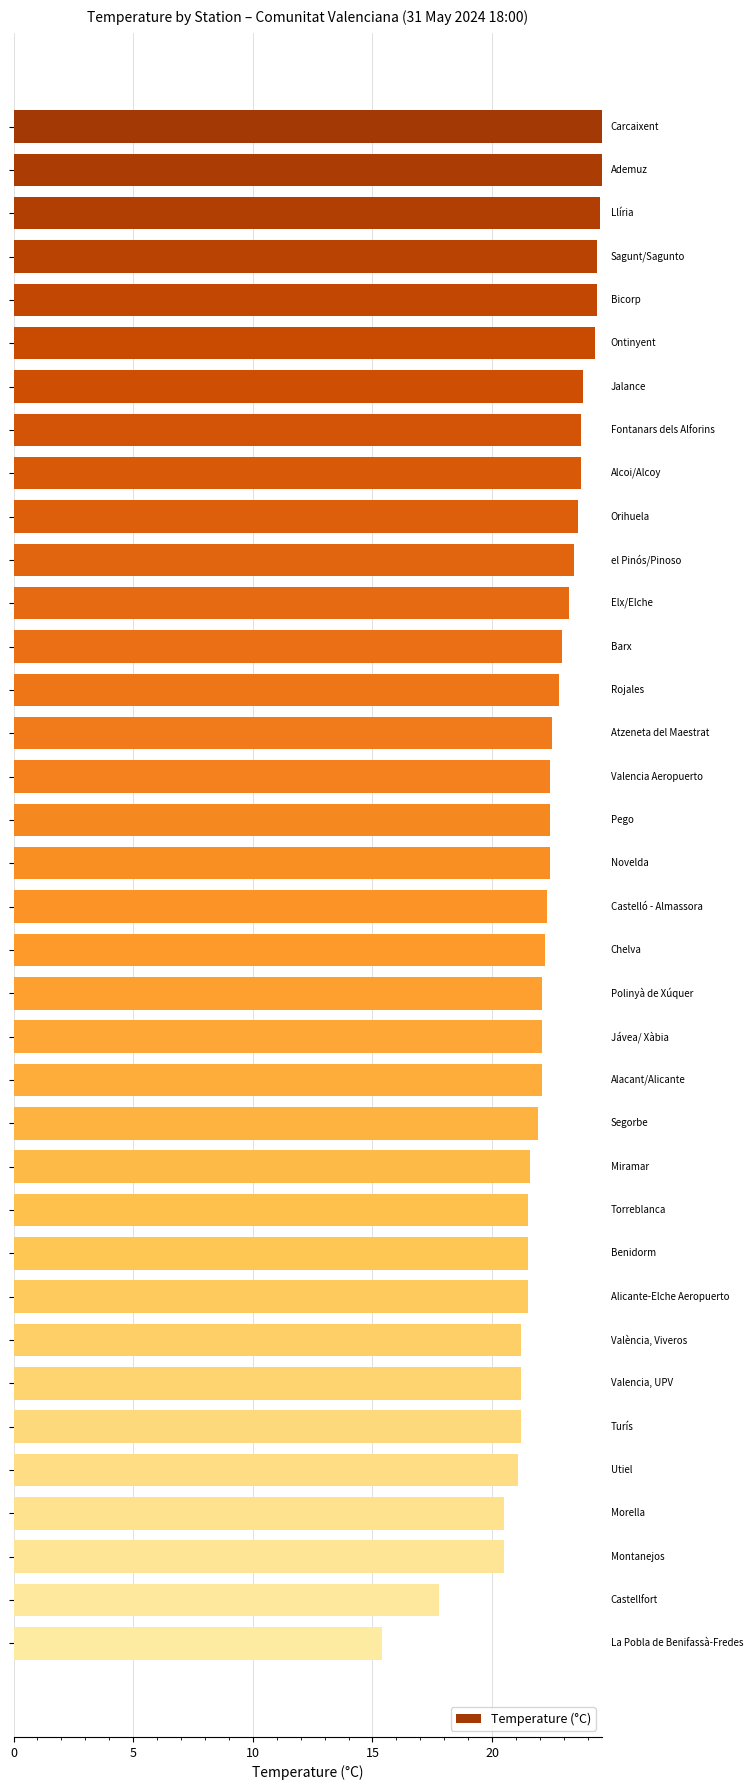

Are the bars horizontal?

Yes